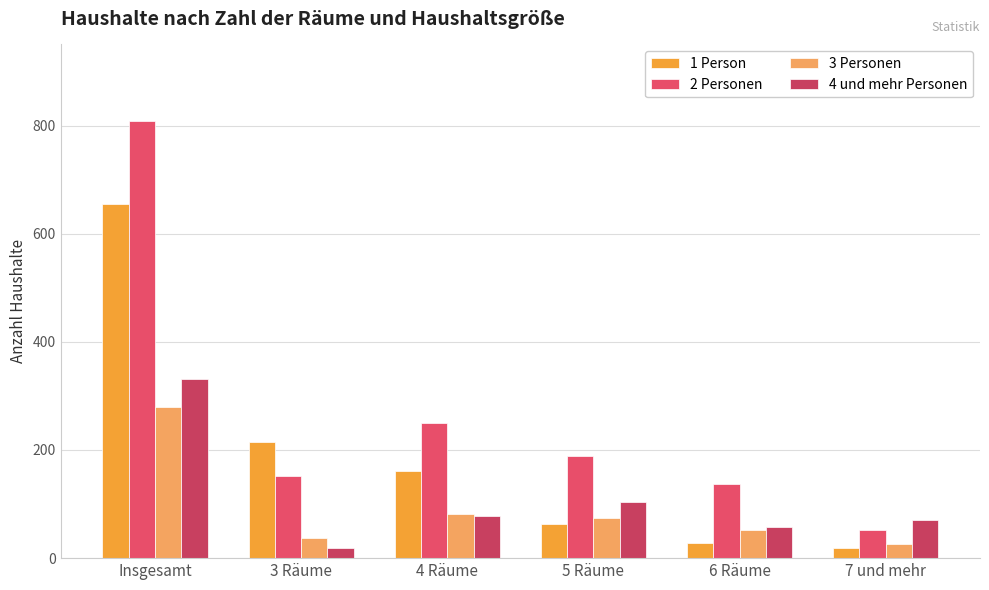

What is the highest value of the 2 Personen series?

808